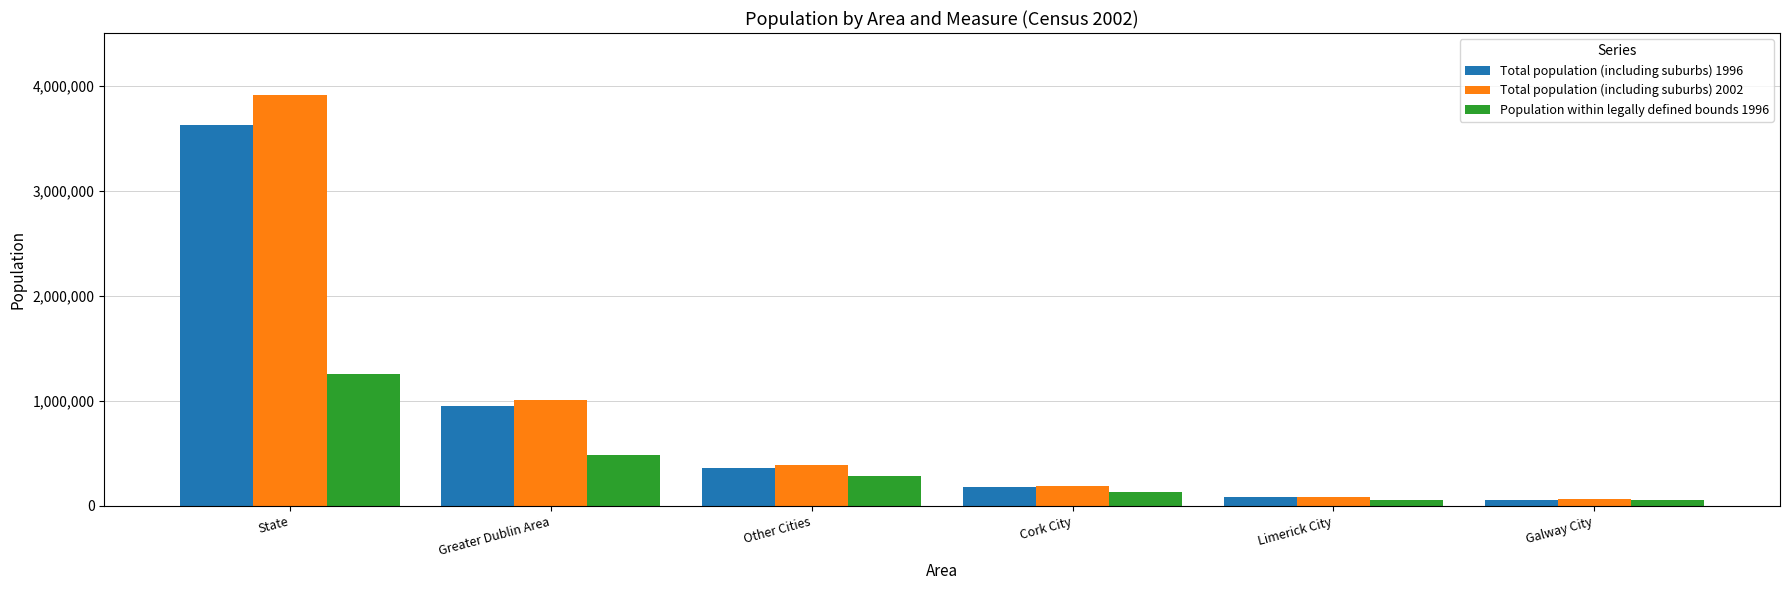

The Population within legally defined bounds 1996 series shows 273090 at Greater Dublin Area. True or false?

False